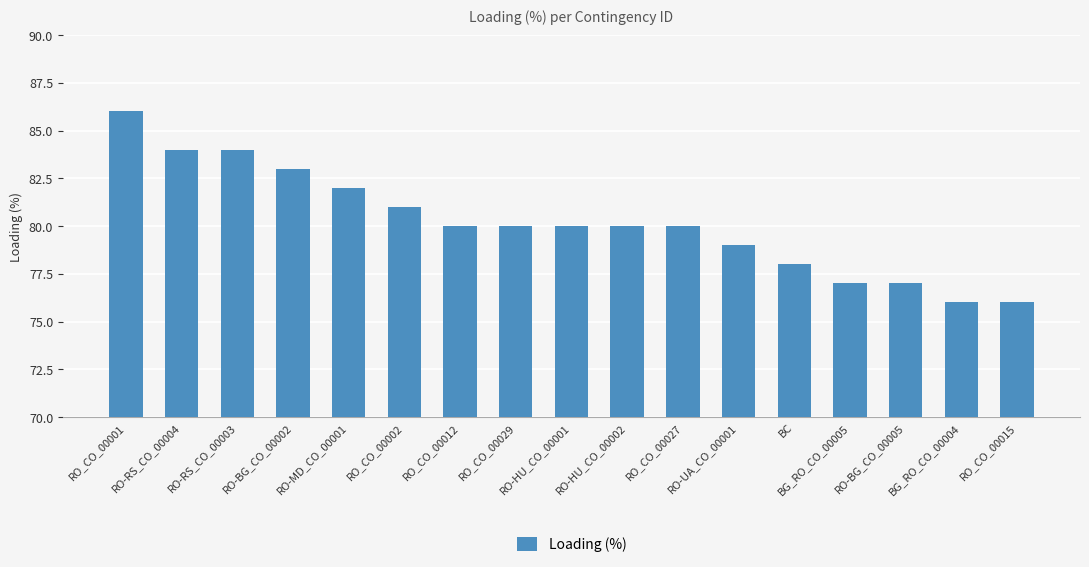

How many values are between 78 and 82?

9